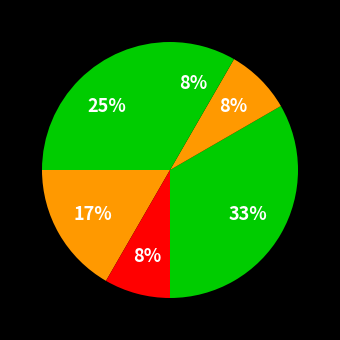

Which category has the smallest portion of the pie?

2016-08